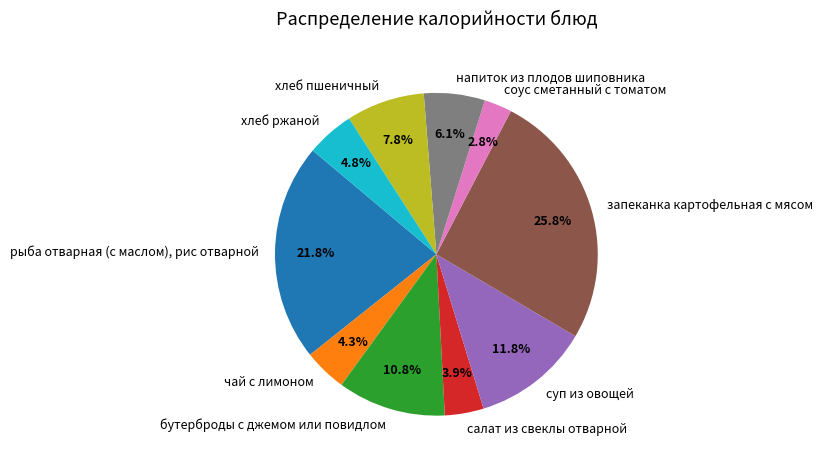

Approximately how many times larger is the value at салат из свеклы отварной compared to соус сметанный с томатом?

1.4